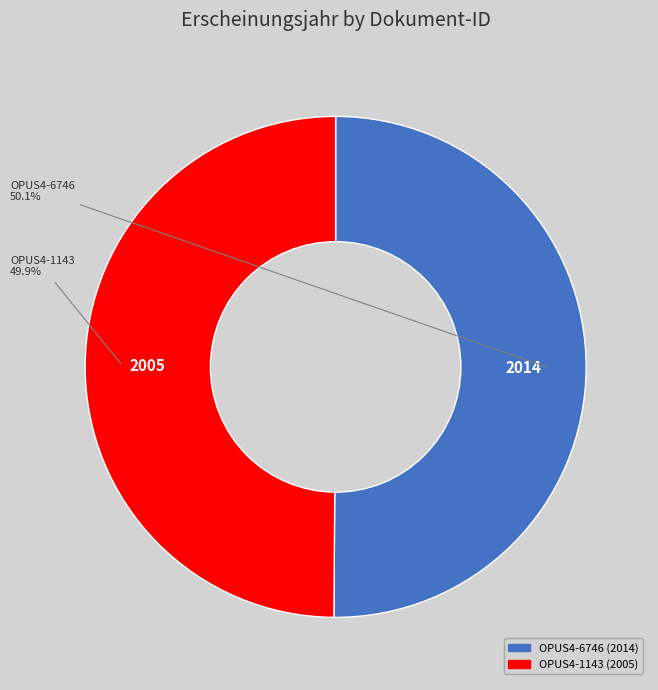

Is there any slice that represents more than half of the pie?

Yes